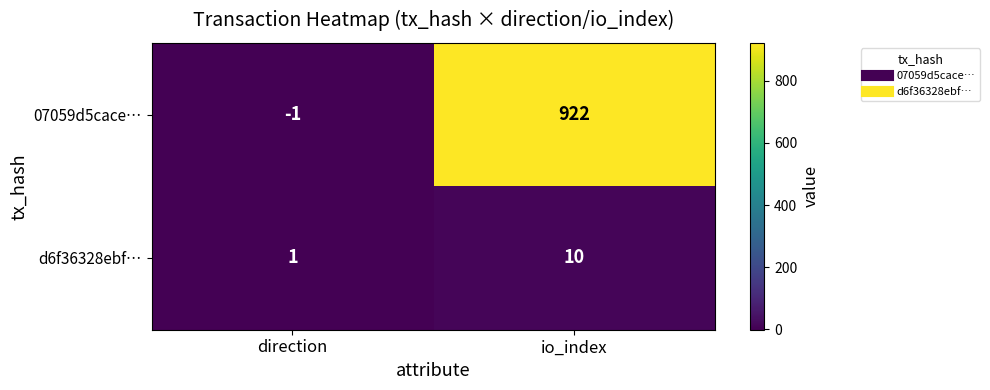

How many categories are shown in the chart?

2